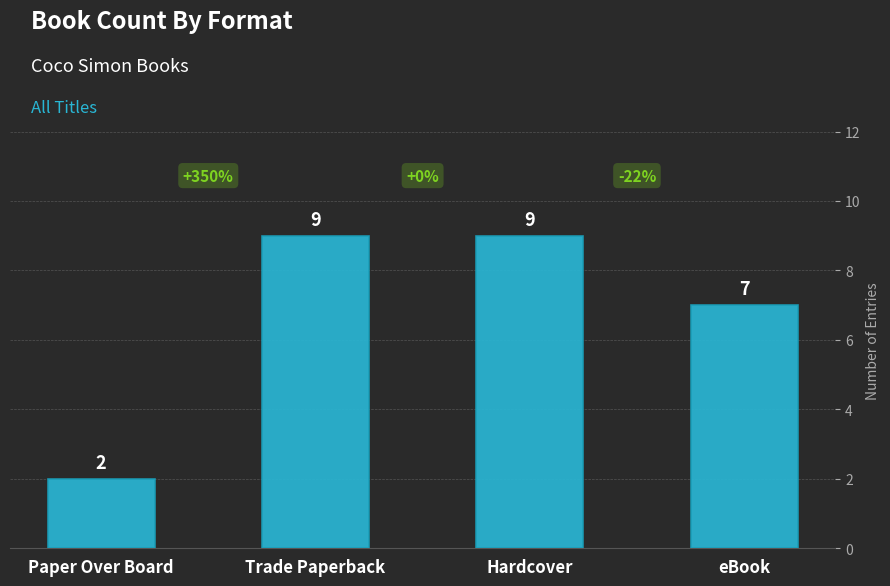

What is the difference between the second highest and minimum values?

7